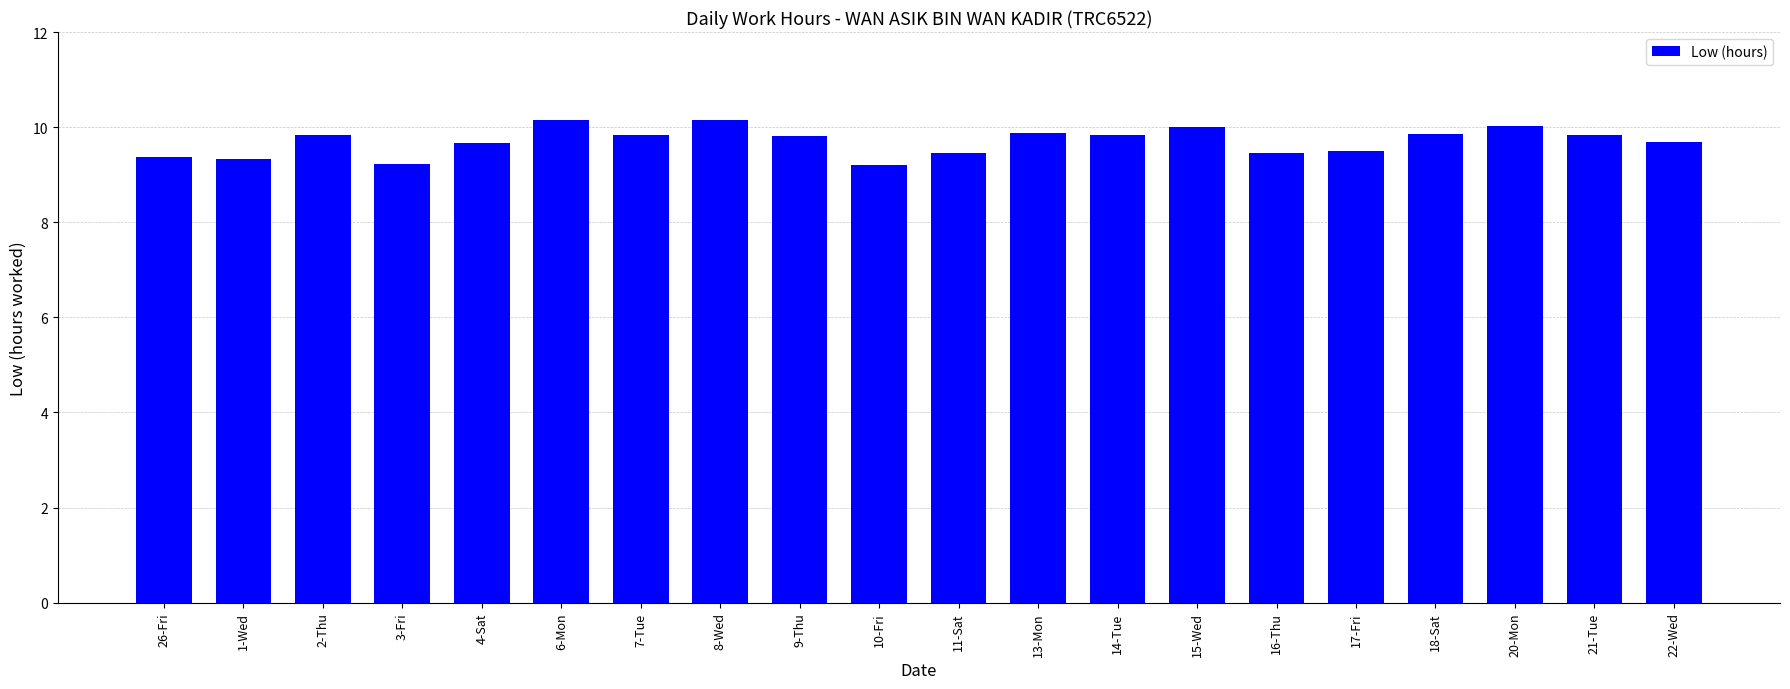

Are the bars grouped side by side (vs. stacked)?

No